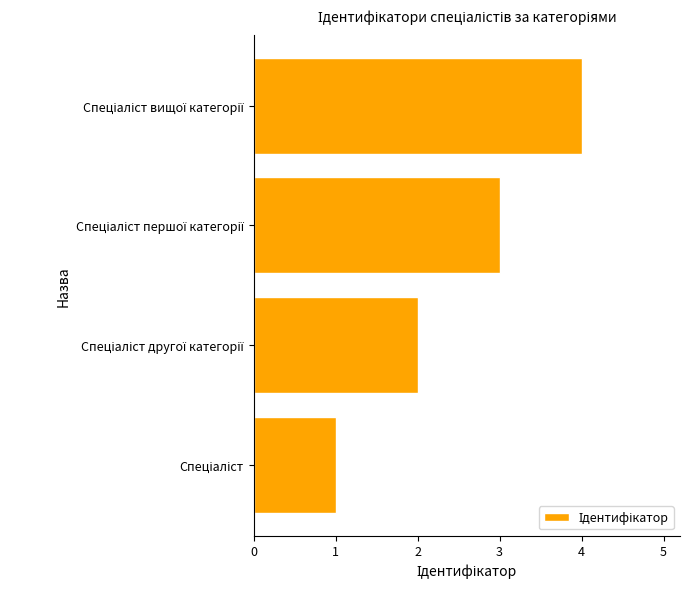

Does the chart contain stacked bars?

No